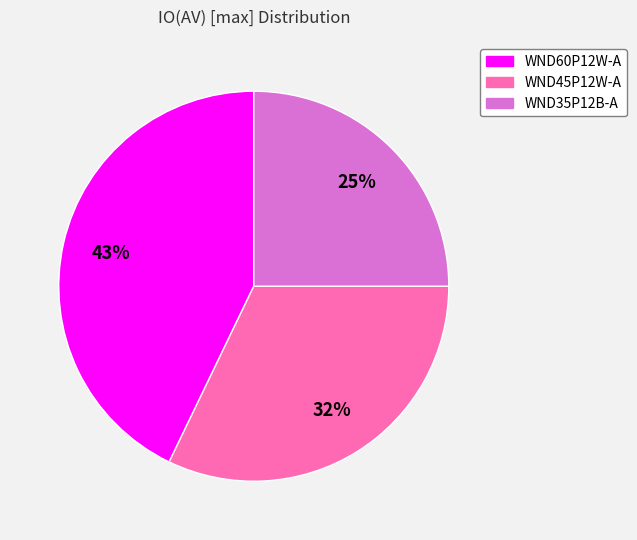

Between WND45P12W-A and WND35P12B-A, which is larger?

WND45P12W-A